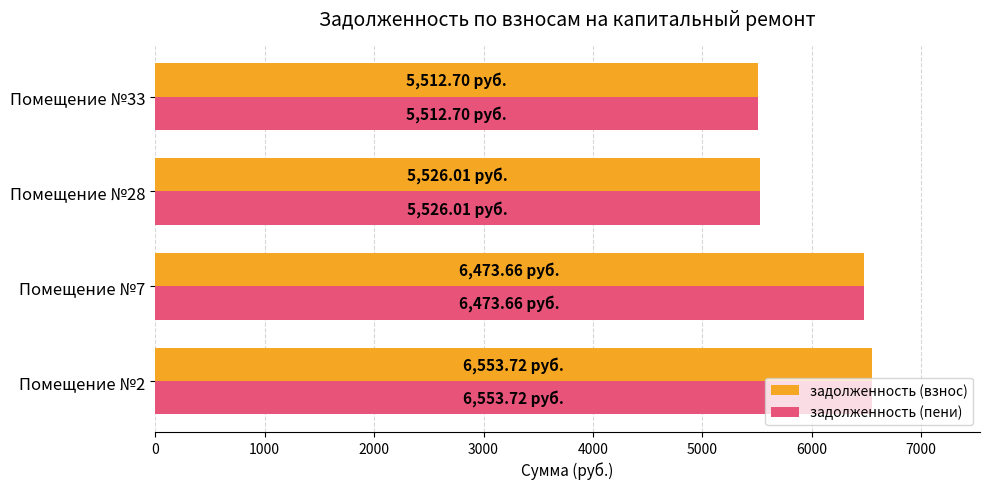

What is the sum of the задолженность (пени) values at Помещение №33 and Помещение №7?

11986.4